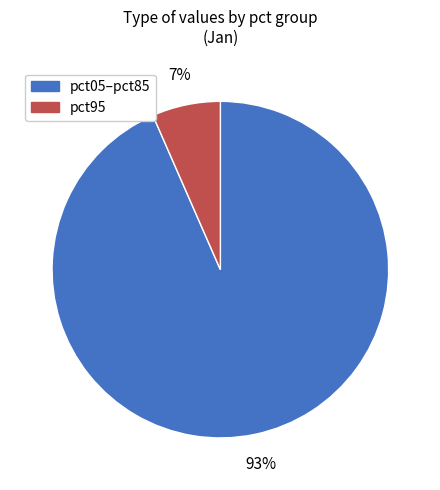

Is there a majority slice in this chart?

Yes